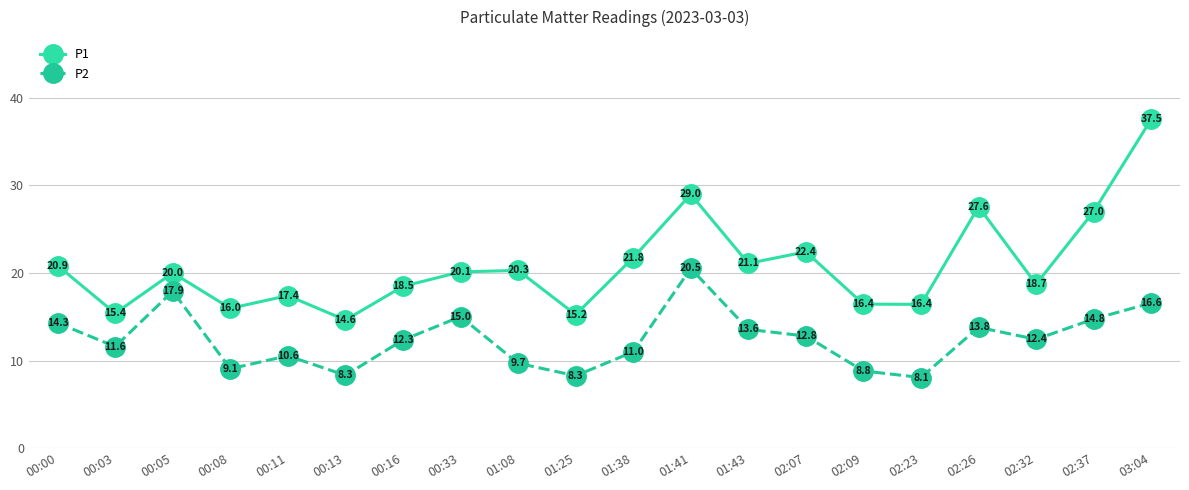

The P2 series shows 14.3 at 00:00. True or false?

True